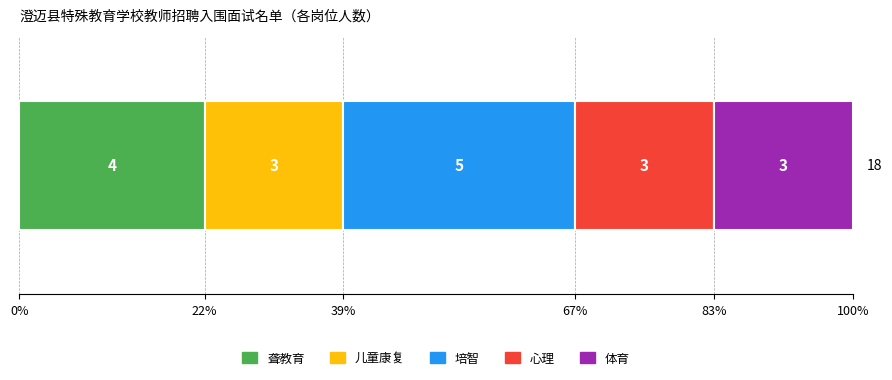

Reading right to left, what are all the values shown in this chart?

体育=3	心理=3	培智=5	儿童康复=3	聋教育=4